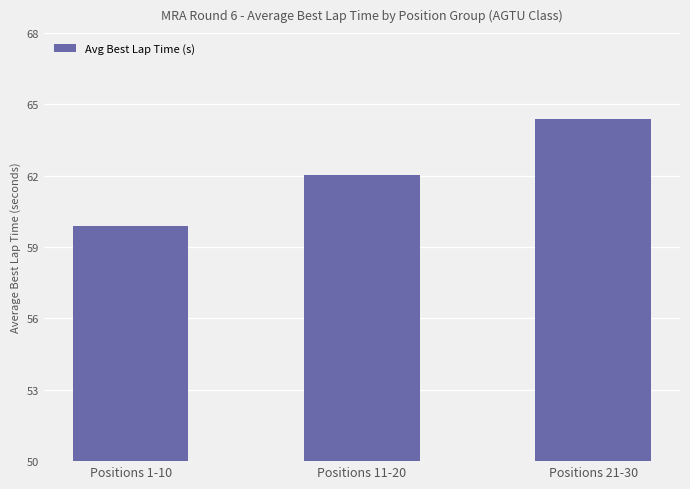

Read the value at Positions 11-20.

62.0